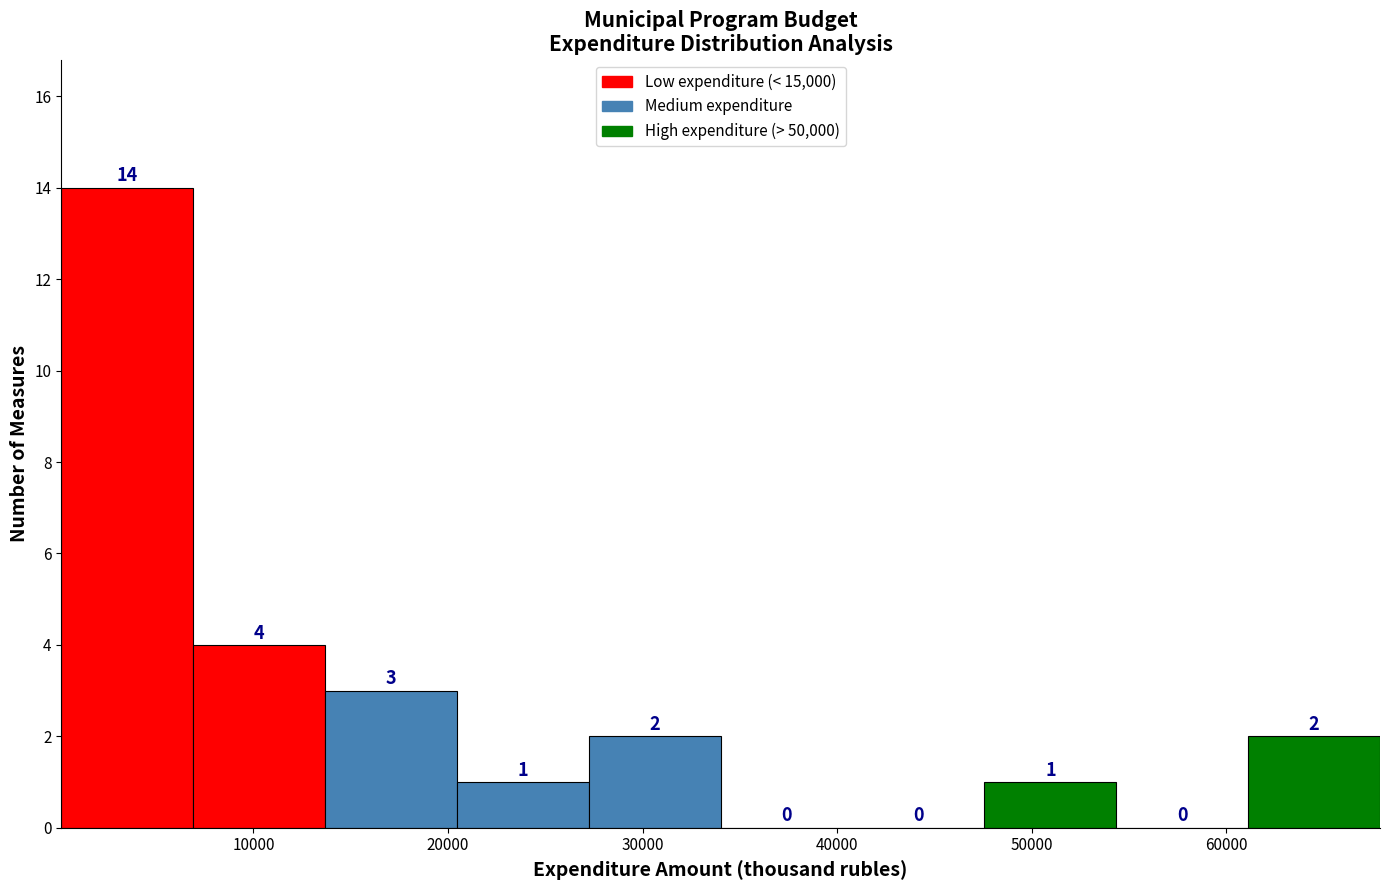

How tall is the bar that spans 48000 to 54000 on the x-axis? The bar edges are not printed on the chart, so give them approximately, as read against the axis.

1